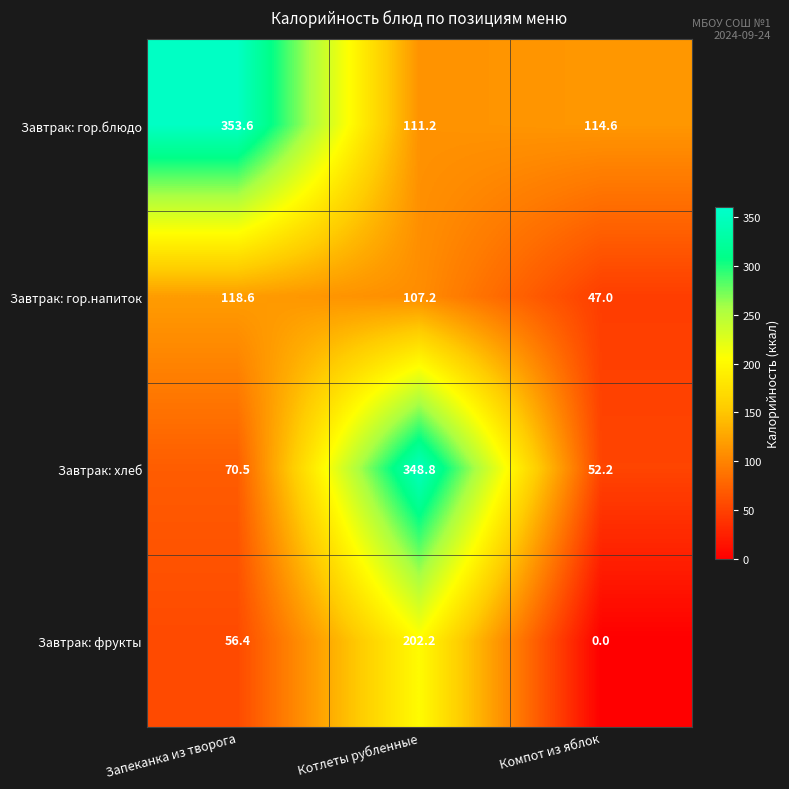

The value of Завтрак: фрукты at Компот из яблок is -76.2. True or false?

False